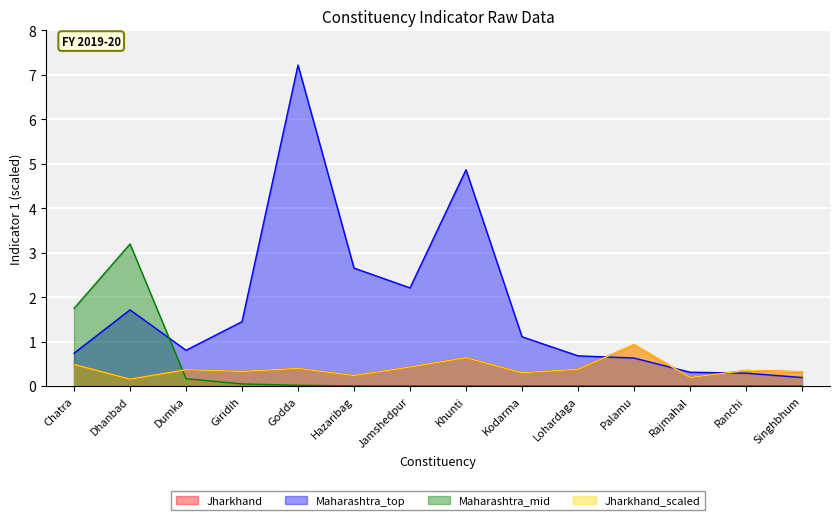

What is the difference between the highest and lowest values at Lohardaga?

0.7